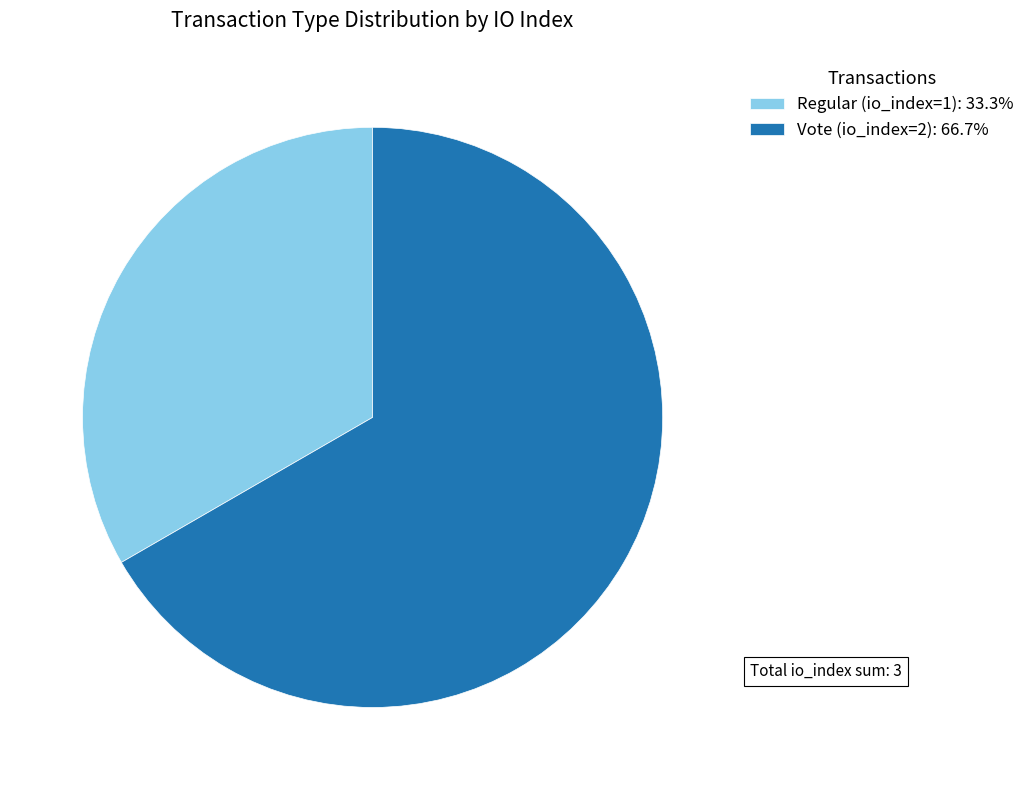

Count the number of slices in the pie.

2